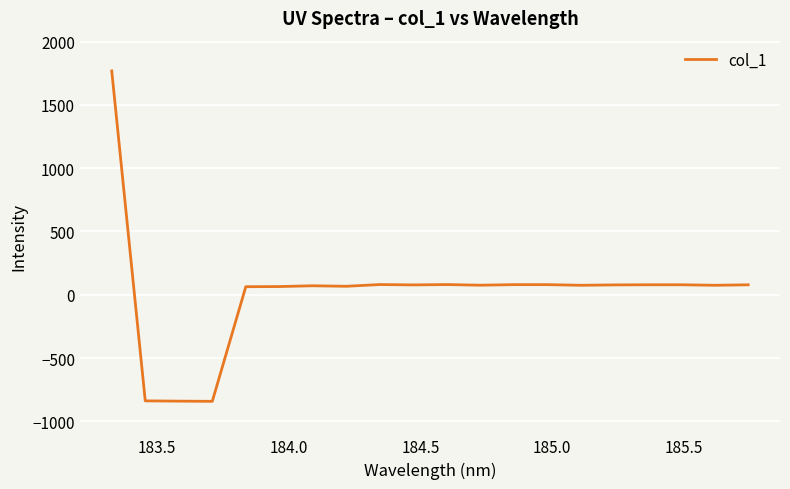

What is the greatest value displayed?

1768.4